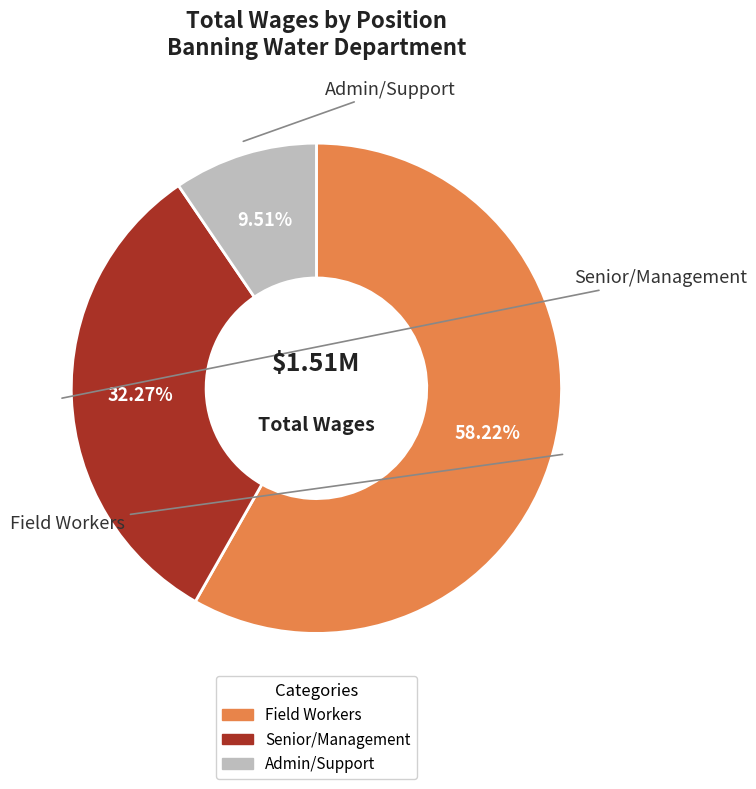

Does any single category account for the majority?

Yes